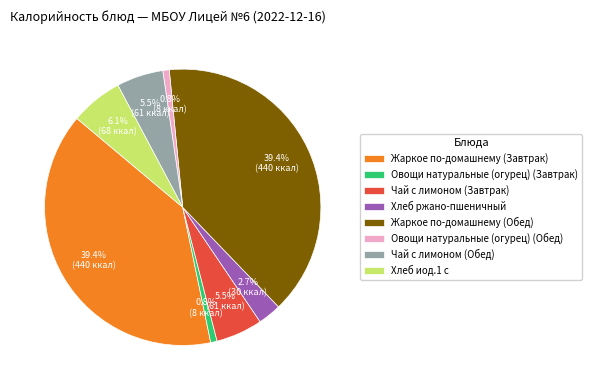

Between Овощи натуральные (огурец) (Обед) and Хлеб иод.1 с, which is larger?

Хлеб иод.1 с